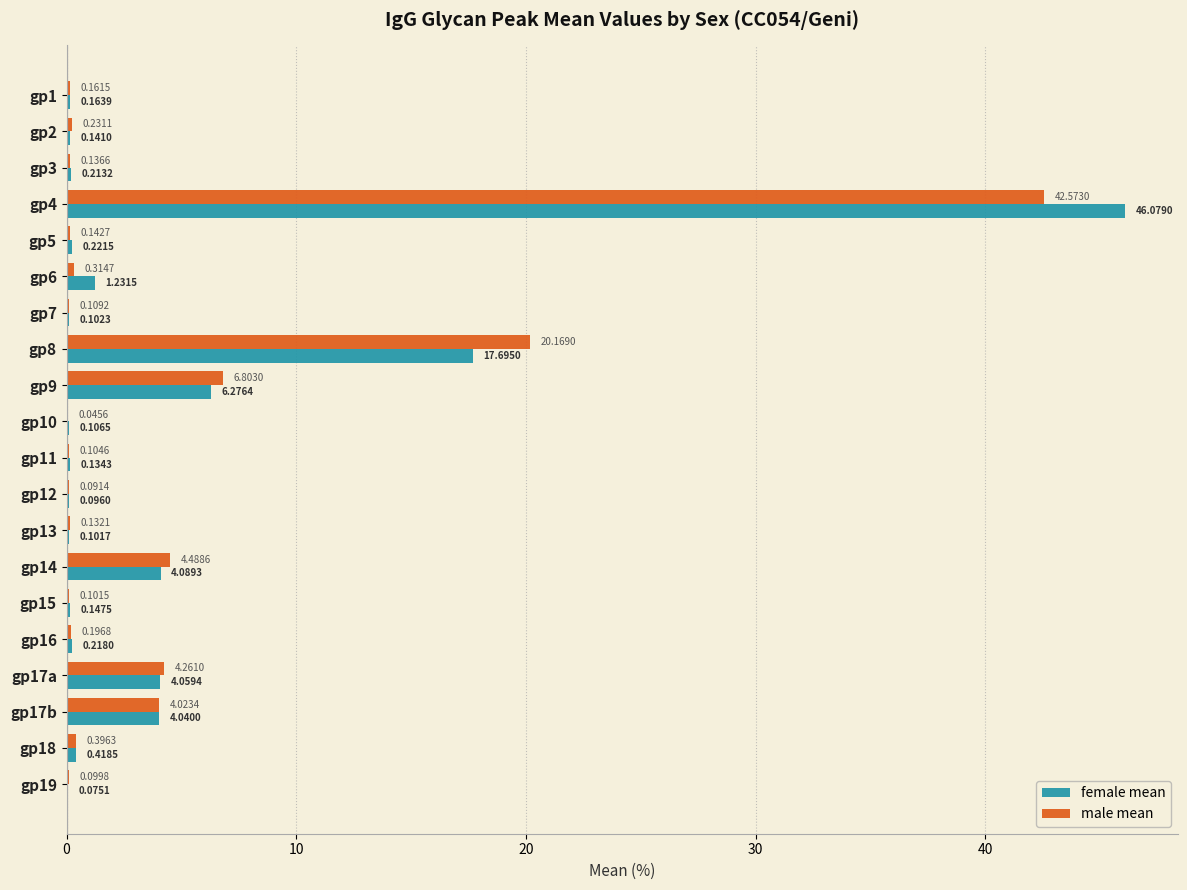

At which category is the sum across all series the highest?

gp4